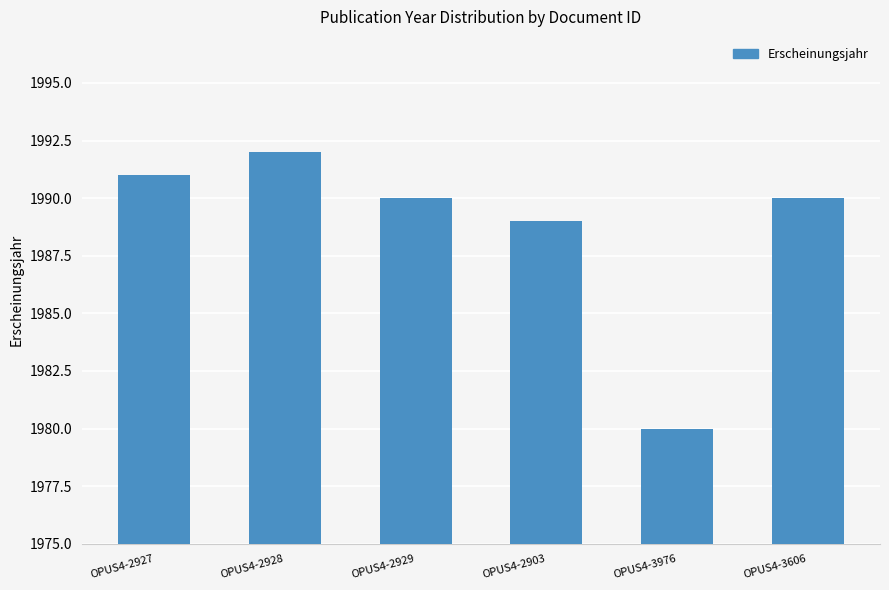

The value at OPUS4-3976 is 1980. True or false?

True